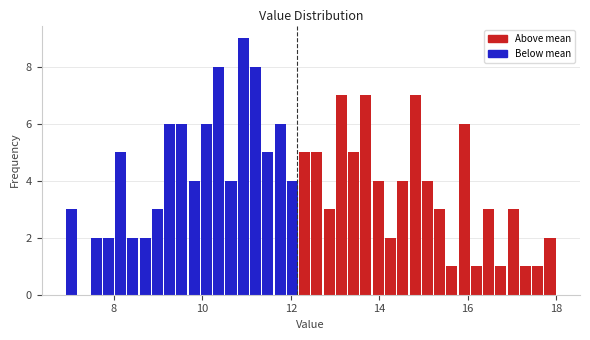

Read against the x-axis, roughly where is the centre of the tallest bar?

11.0